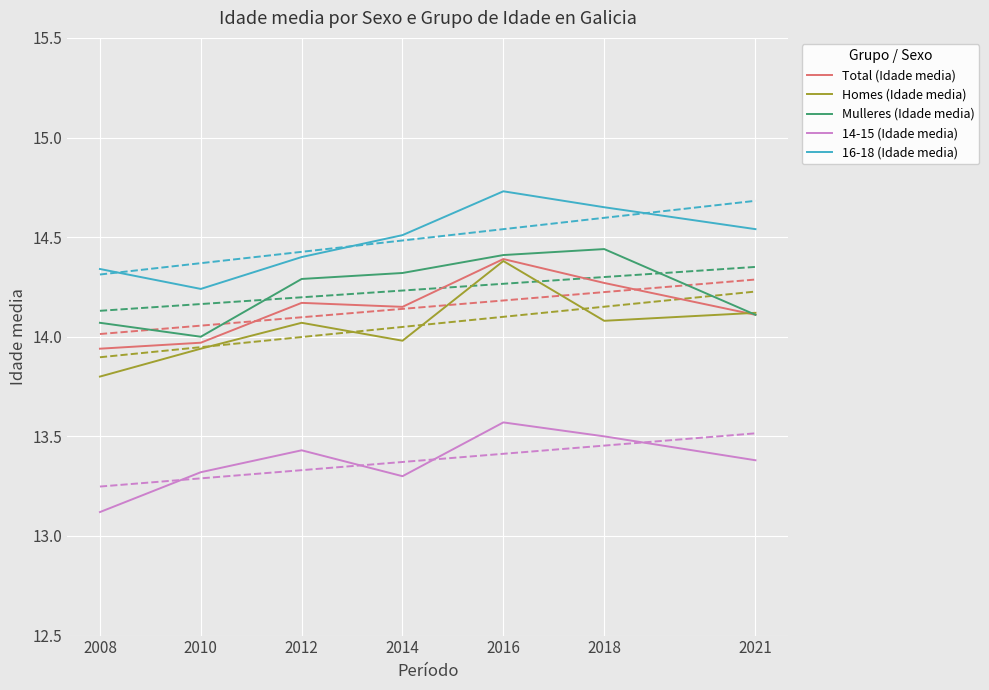

Which series has the largest total across all categories?

16-18 (Idade media)